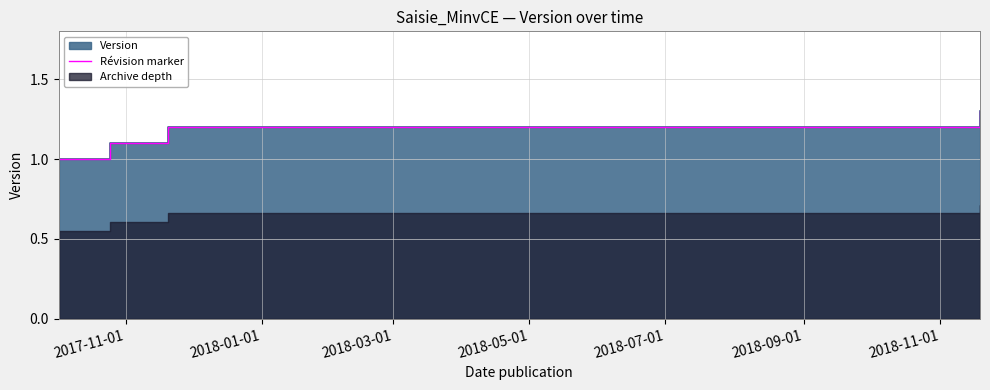

At which label is the value closest to 1?

2017-11-01